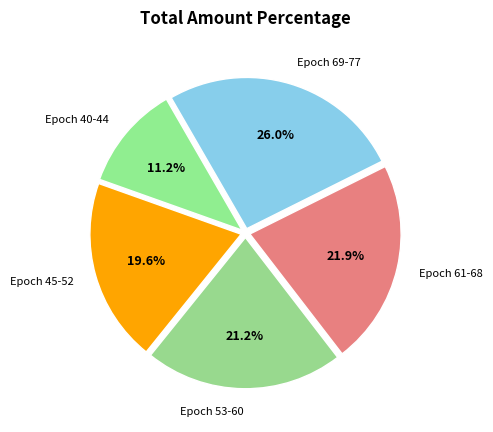

Approximately how many times larger is the value at Epoch 69-77 compared to Epoch 40-44?

2.3